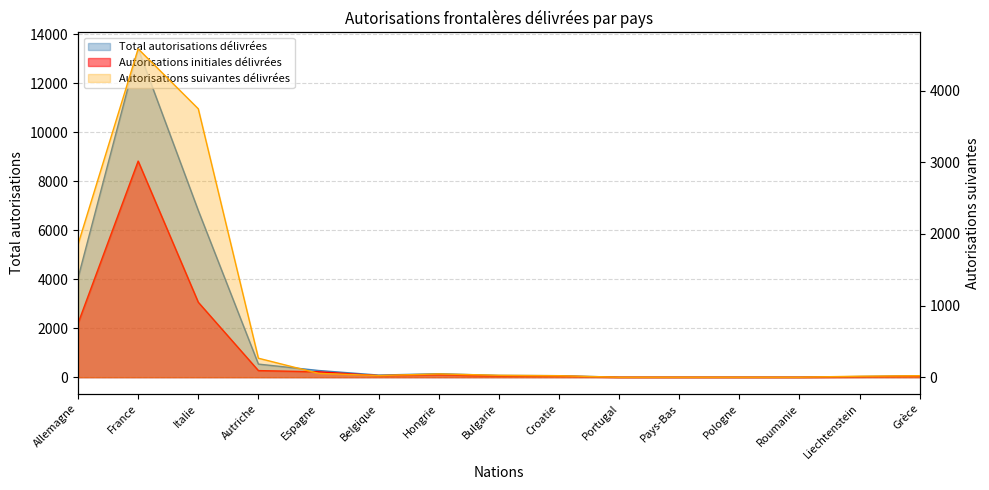

What is the difference between the maximum and minimum values in the Autorisations initiales délivrées series?

8825